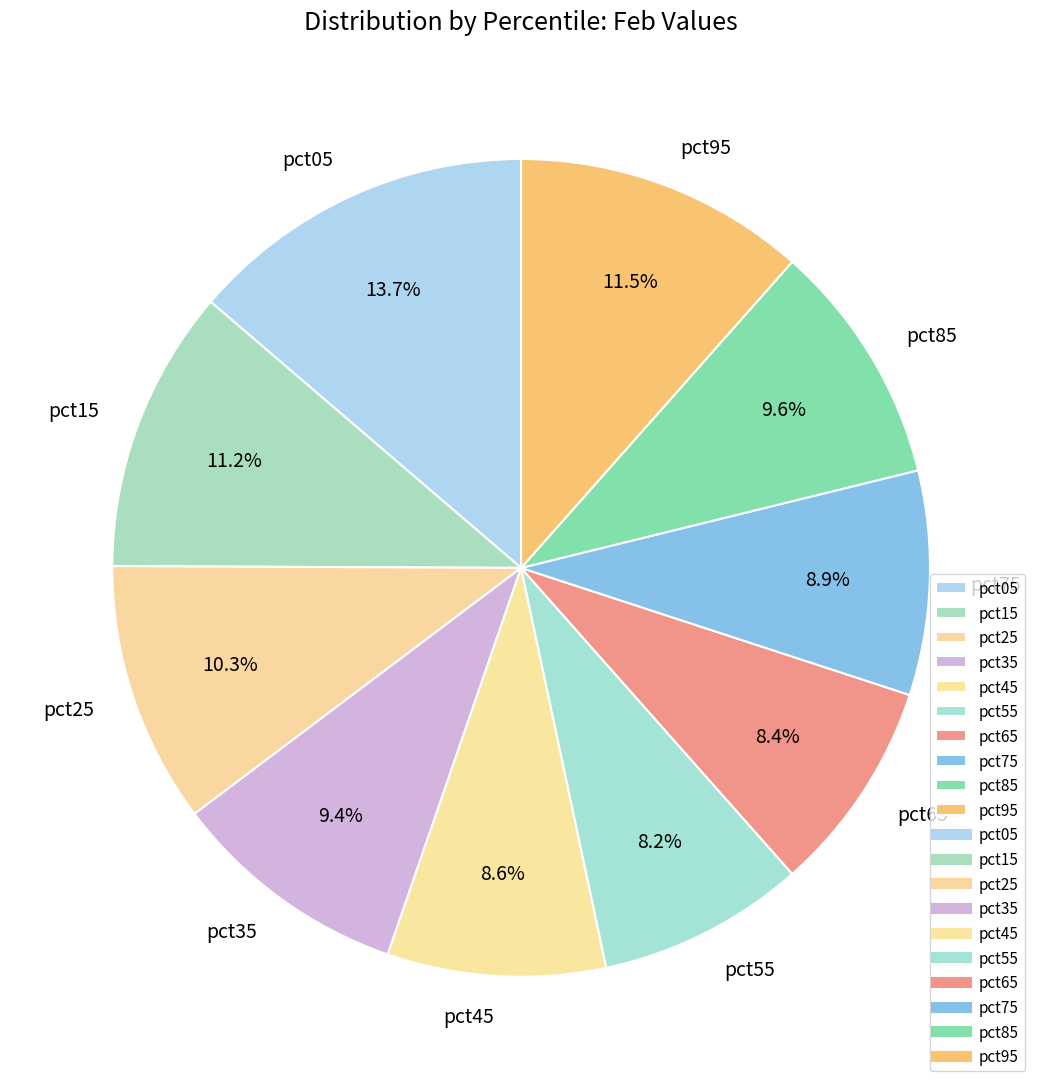

What percentage is the pct25 slice, to the nearest percent?

10%